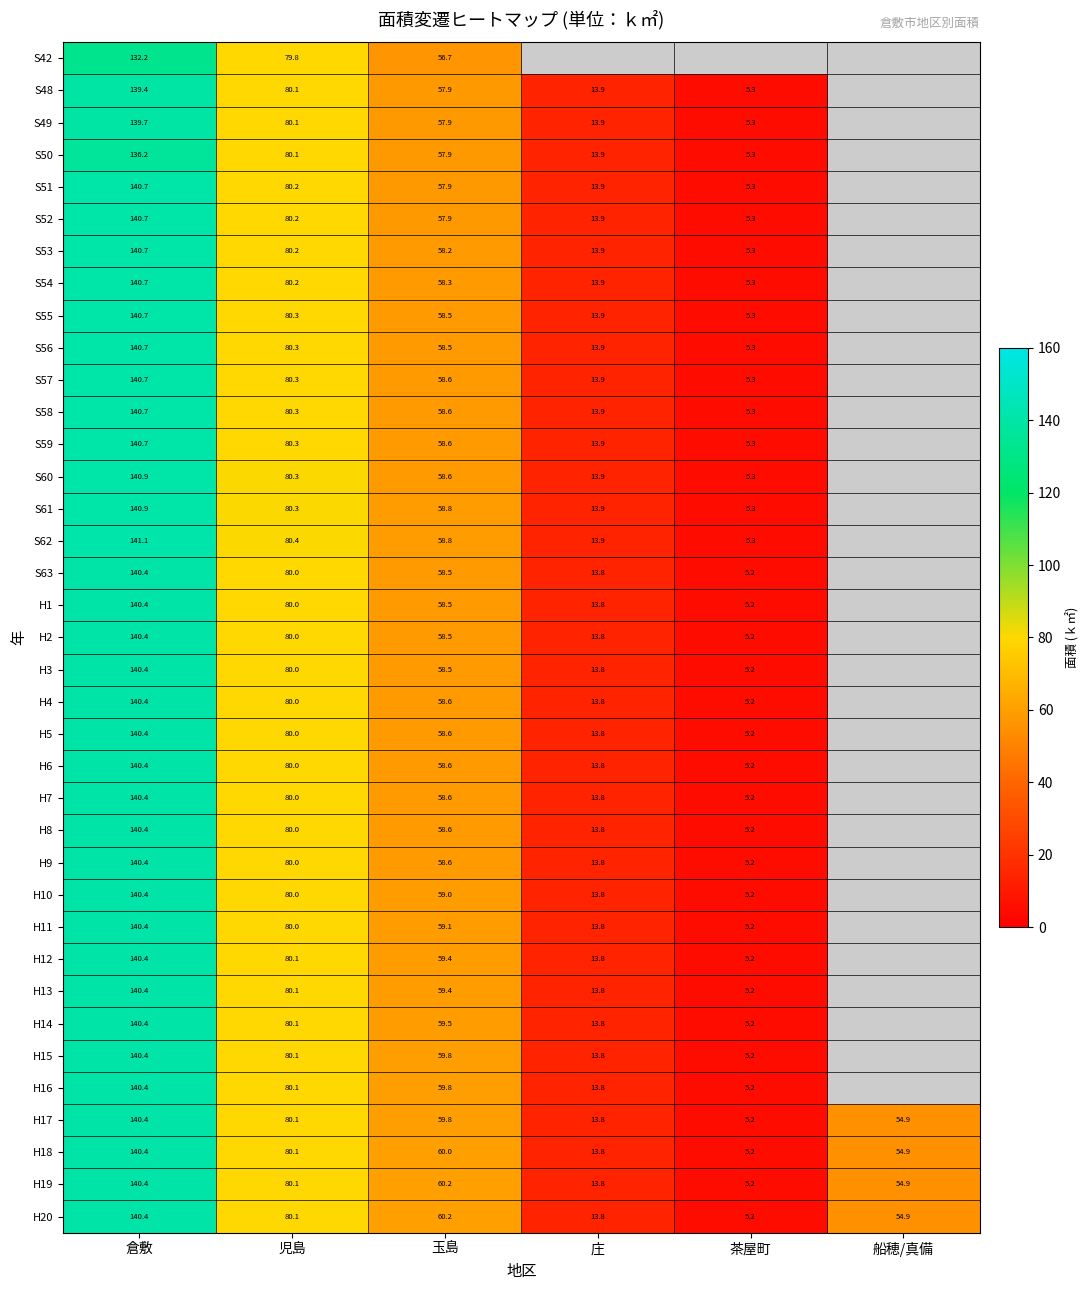

Is the value of H10 at 庄 greater than the value of H1 at 児島?

No